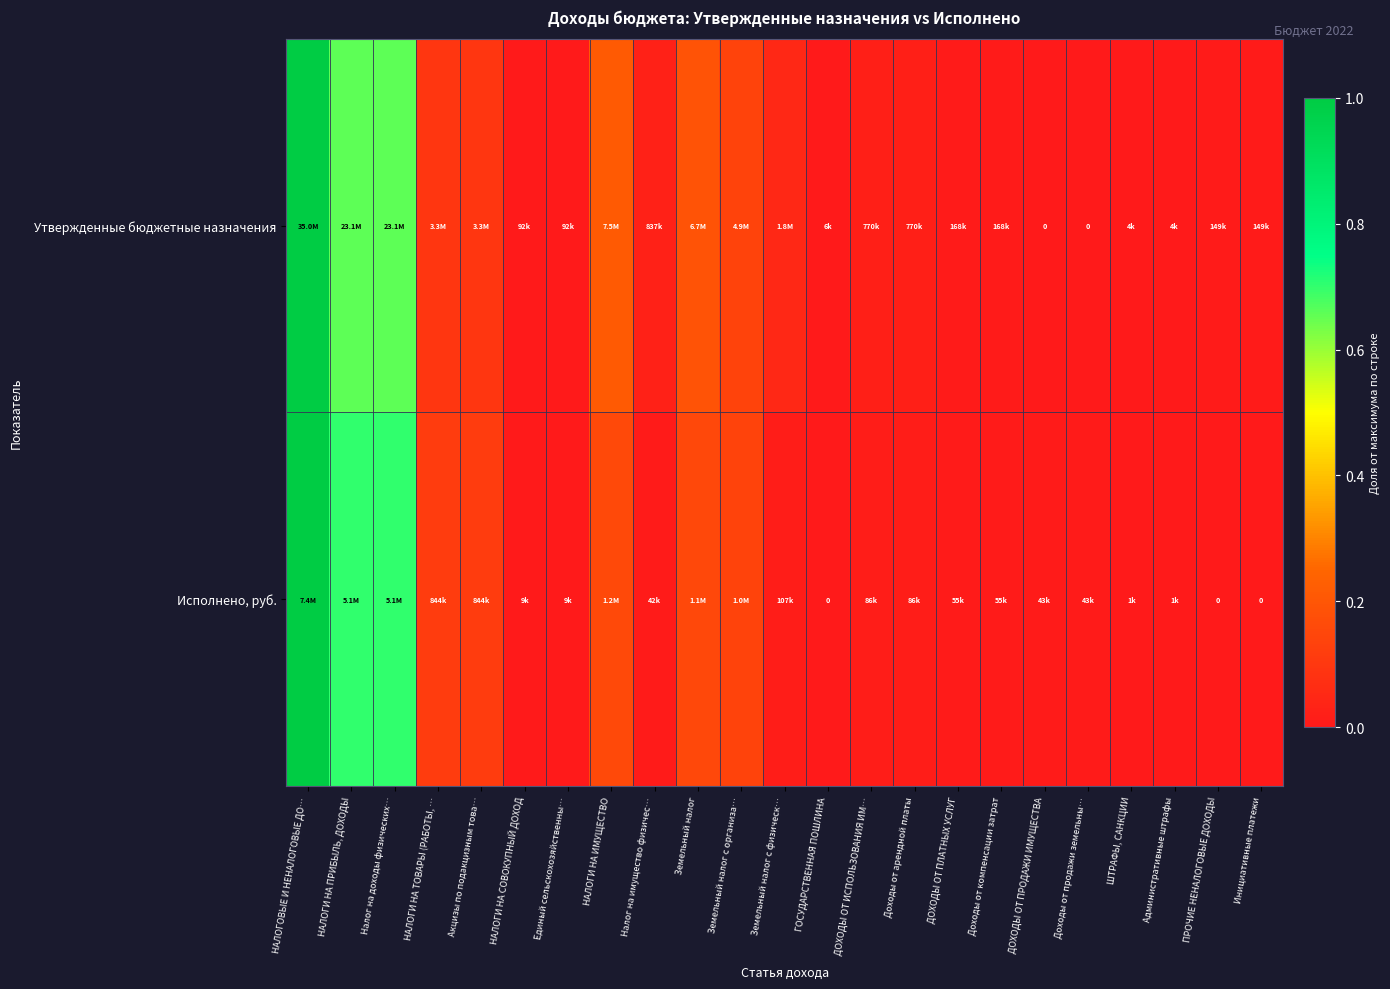

Which series has the widest spread of values?

Утвержденные бюджетные назначения